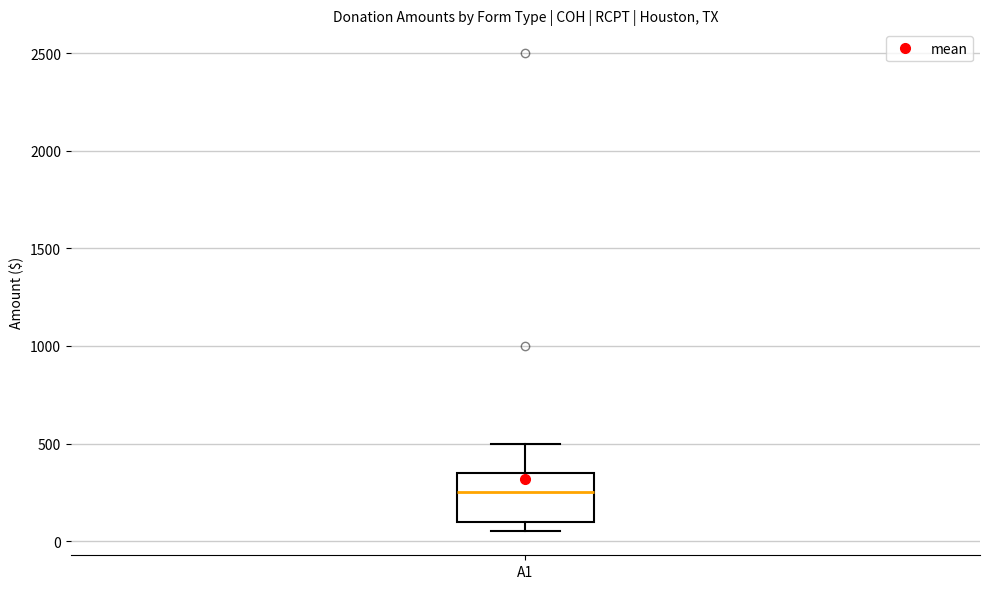

Read this box plot against the y-axis: the position of the median line, the range covered by the box, and the ends of both whiskers. The values are not printed on the chart, so give them approximately, as read against the axis.

median 250, box 100 to 350, whiskers 50 to 500